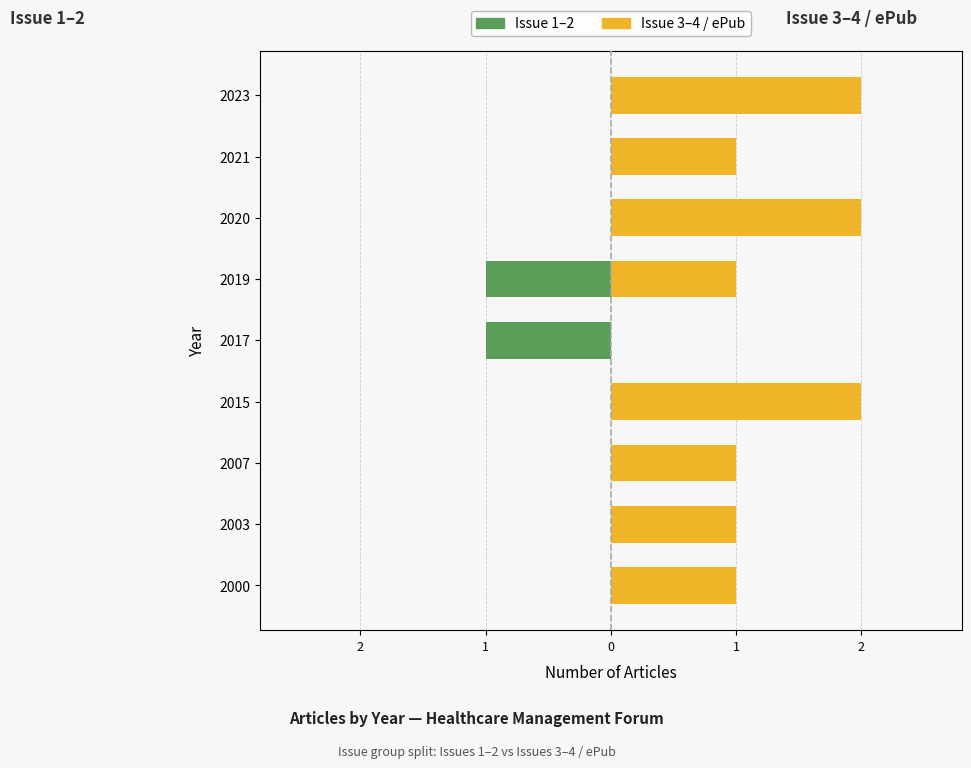

What are all the series names shown in the legend?

Issue 1–2 (left side), Issue 3–4 / ePub (right side)